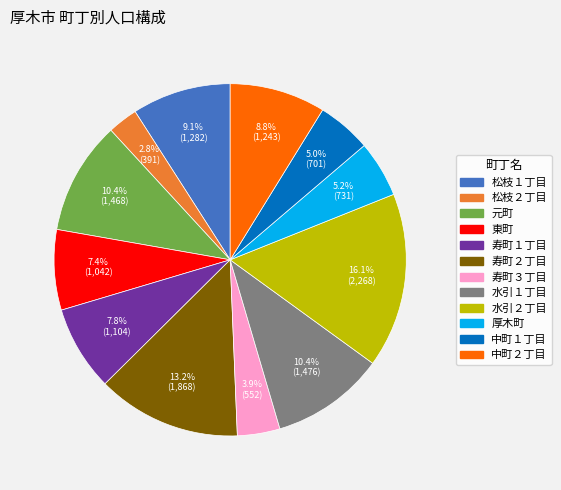

What percentage is NOT represented by 松枝１丁目?

90.9%